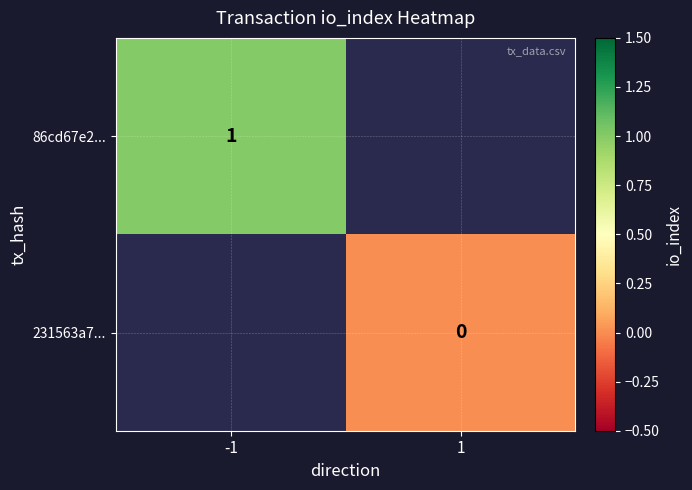

True or false: 86cd67e2... has a value of 0 at -1.

False